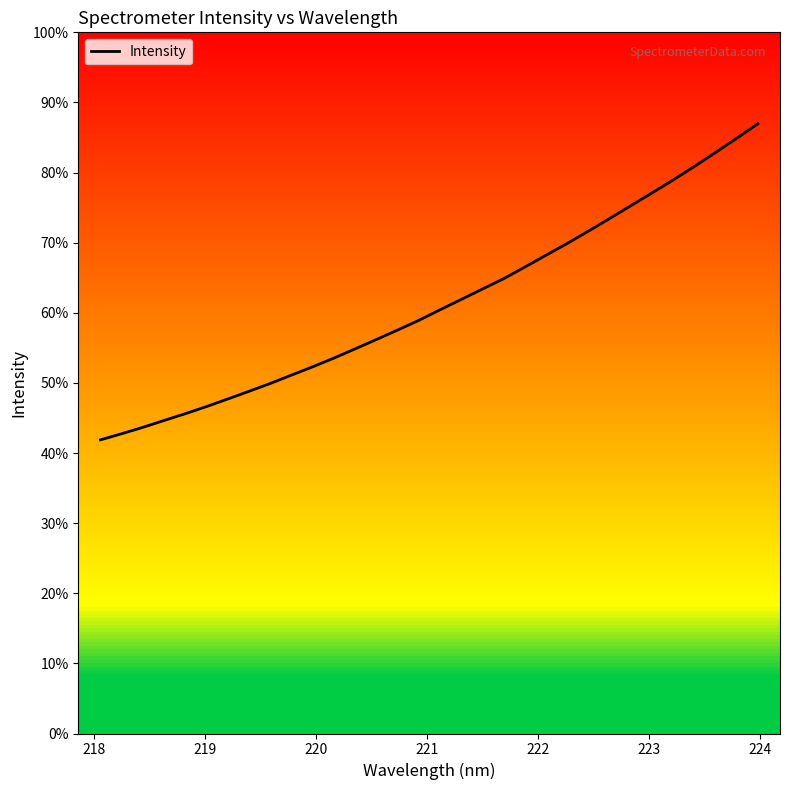

Is this an area chart (filled region under the line)?

No